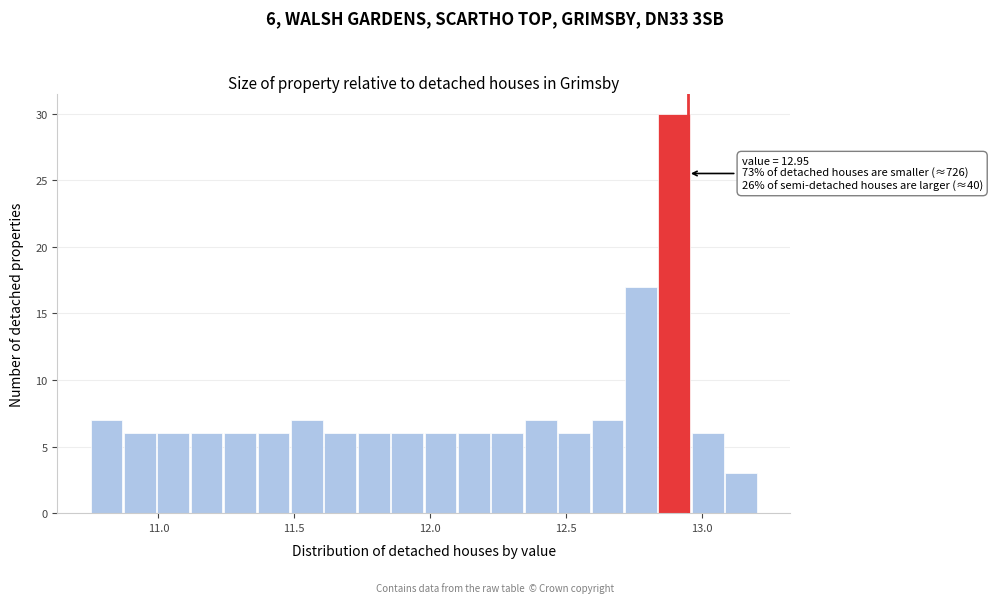

Read against the x-axis, roughly where is the centre of the tallest bar?

12.90